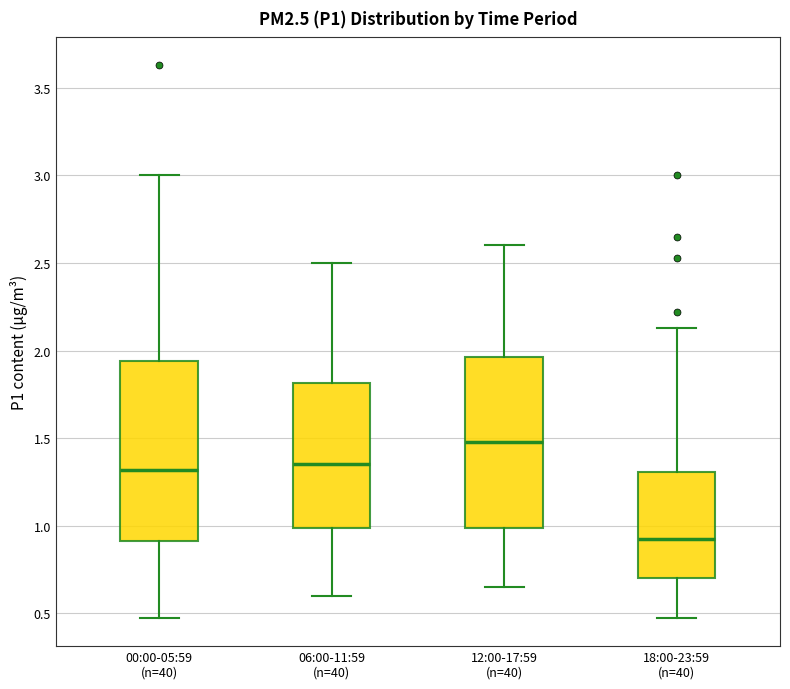

Which box is the tallest, from its lower edge to its upper edge?

00:00-05:59 (n=40)